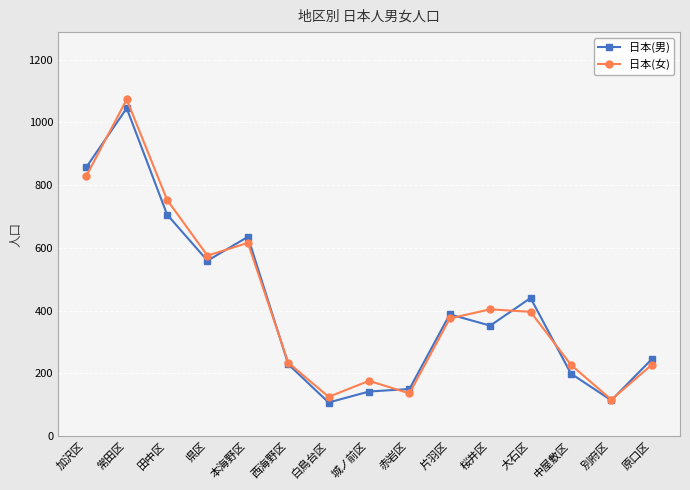

What is the difference between the maximum and minimum values in the 日本(男) series?

938